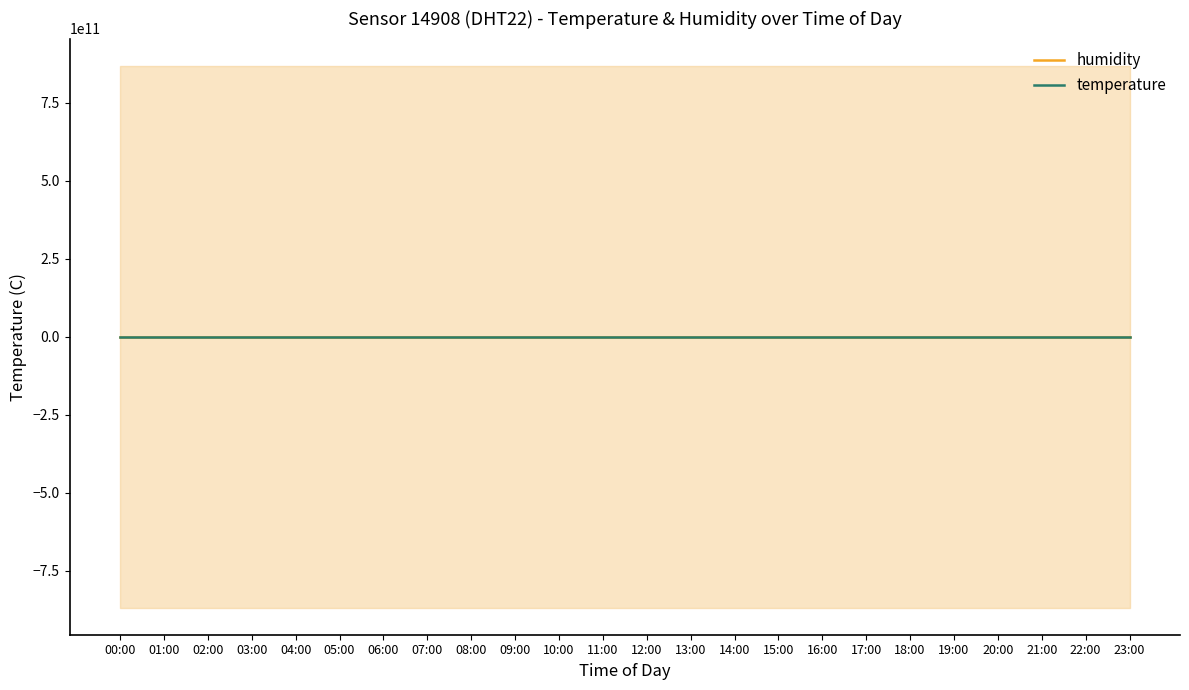

The value of temperature at 11:00 is 4.9. True or false?

False